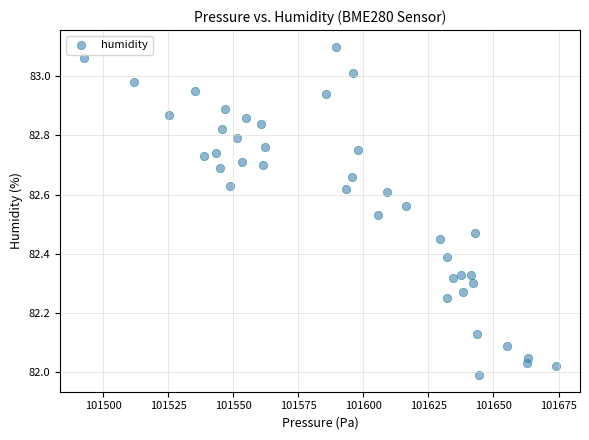

What is the range of X values (max minus min)?

181.6